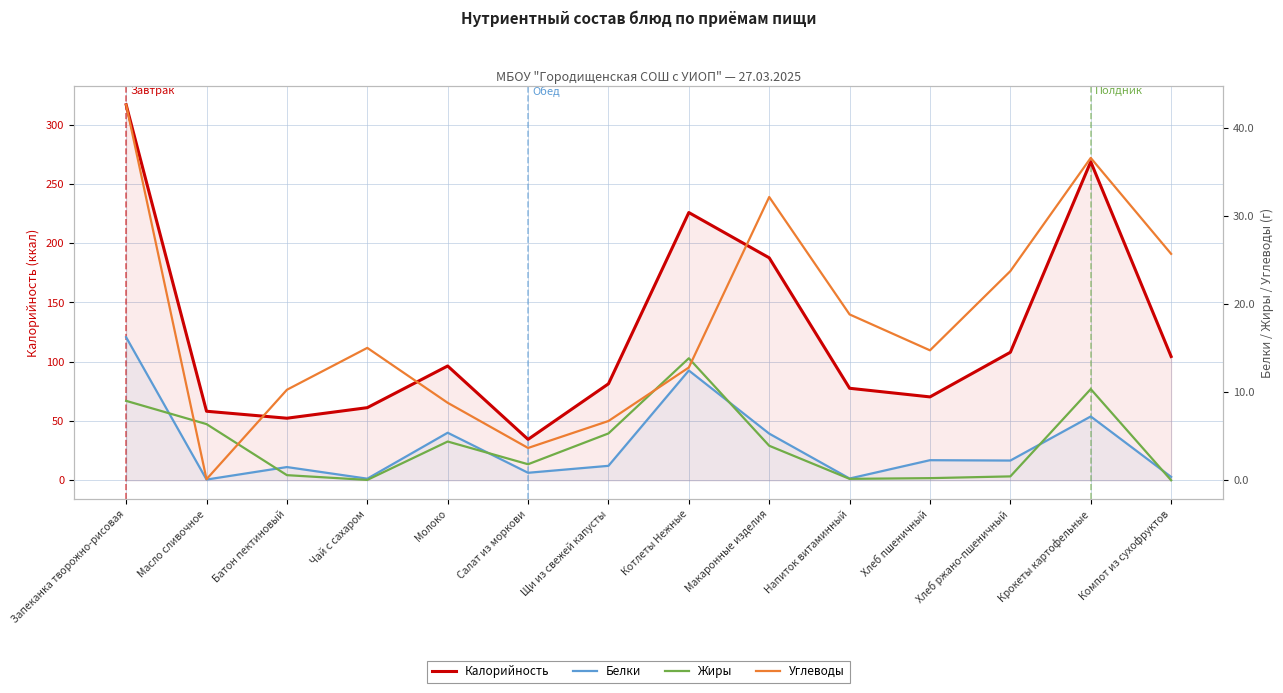

Where does the Жиры series first go above 3?

Запеканка творожно-рисовая